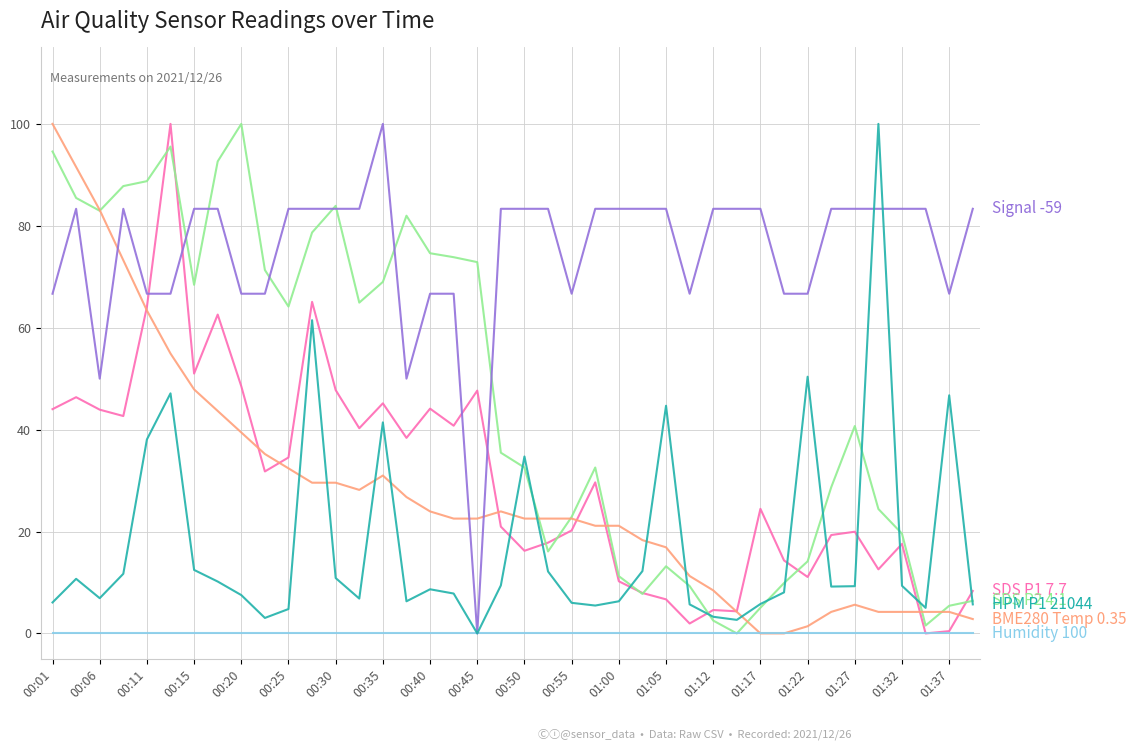

What is the greatest value displayed?

100.0